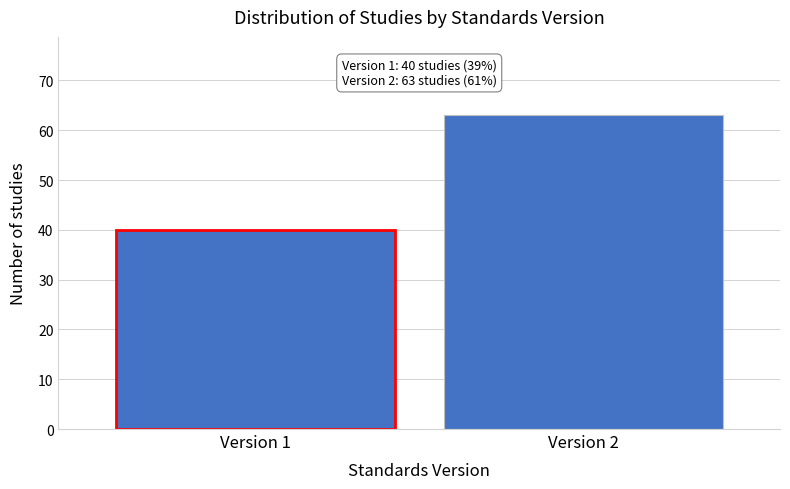

Reading left to right, list all the values displayed in this chart.

Version 1=40	Version 2=63